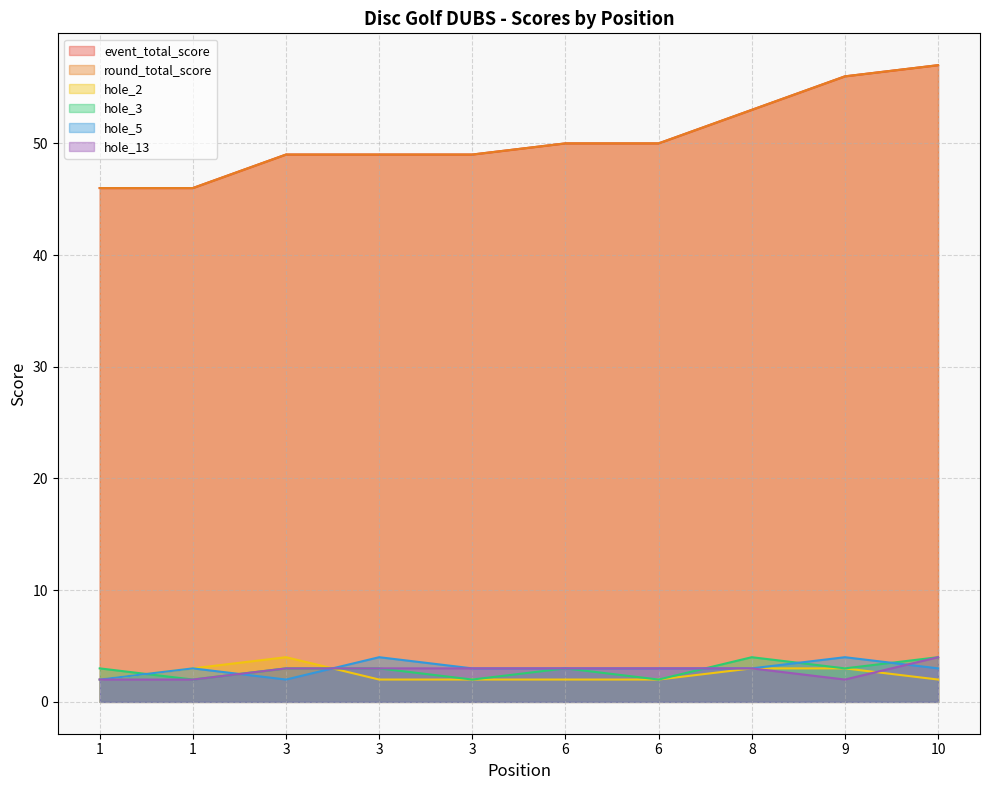

Which category has the lowest value in the hole_3 series?

1